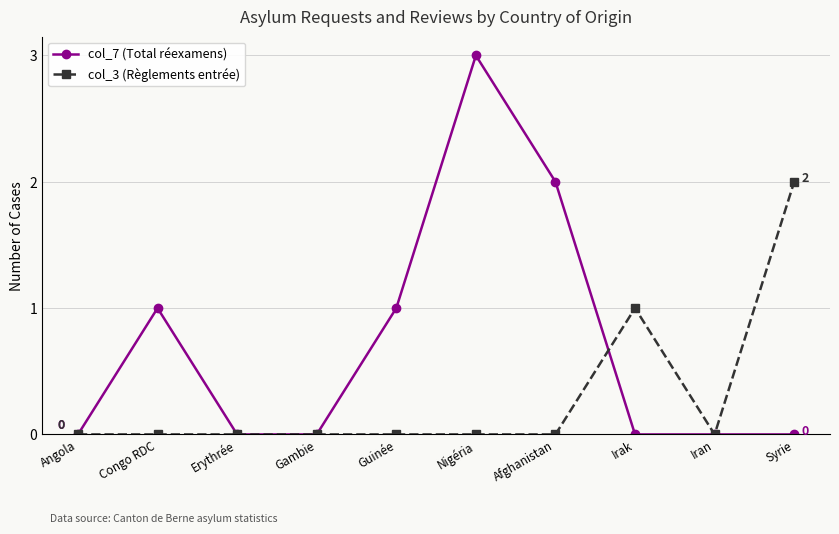

True or false: col_7 (Total réexamens) has a value of 1 at Congo RDC.

True